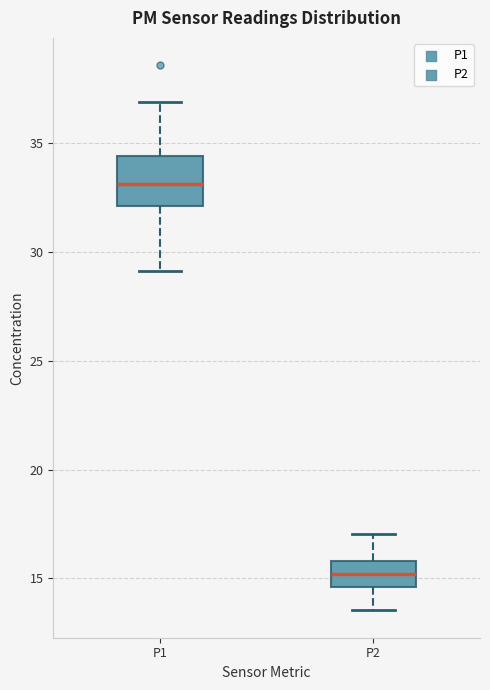

Reading left to right, read every box against the y-axis: the position of its median line, the range the box covers, and the ends of its whiskers. The values are not printed on the chart, so give them approximately, as read against the axis.

P1: median 33.0, box 32.0 to 34.5, whiskers 29.0 to 37.0
P2: median 15.0, box 14.5 to 16.0, whiskers 13.5 to 17.0